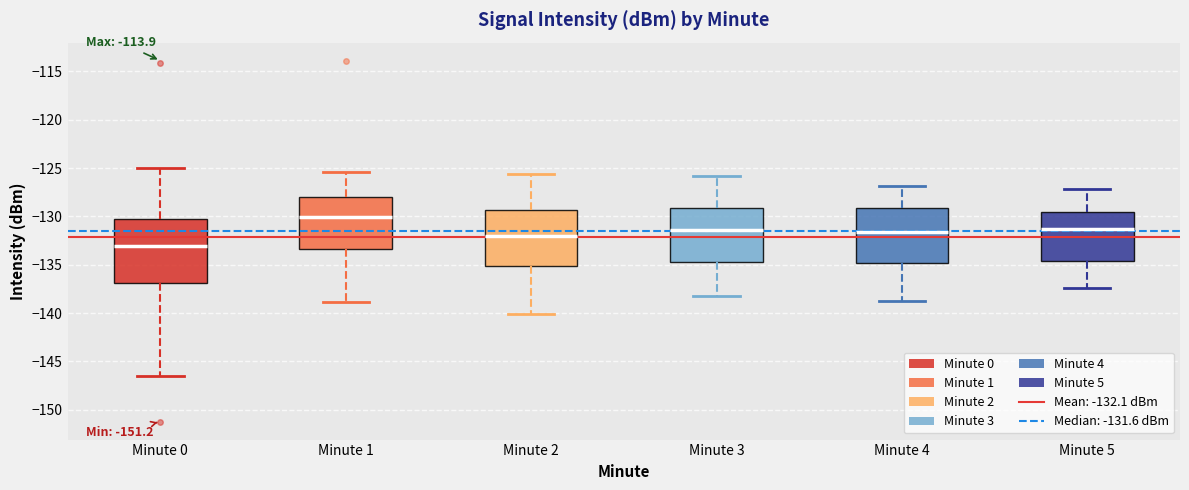

Reading left to right, read every box against the y-axis: the position of its median line, the range the box covers, and the ends of its whiskers. The values are not printed on the chart, so give them approximately, as read against the axis.

Minute 0: median -133.0, box -137.0 to -130.5, whiskers -146.5 to -125.0
Minute 1: median -130.0, box -133.5 to -128.0, whiskers -139.0 to -125.5
Minute 2: median -132.0, box -135.0 to -129.5, whiskers -140.0 to -125.5
Minute 3: median -131.5, box -134.5 to -129.0, whiskers -138.0 to -126.0
Minute 4: median -131.5, box -135.0 to -129.0, whiskers -138.5 to -127.0
Minute 5: median -131.5, box -134.5 to -129.5, whiskers -137.5 to -127.0